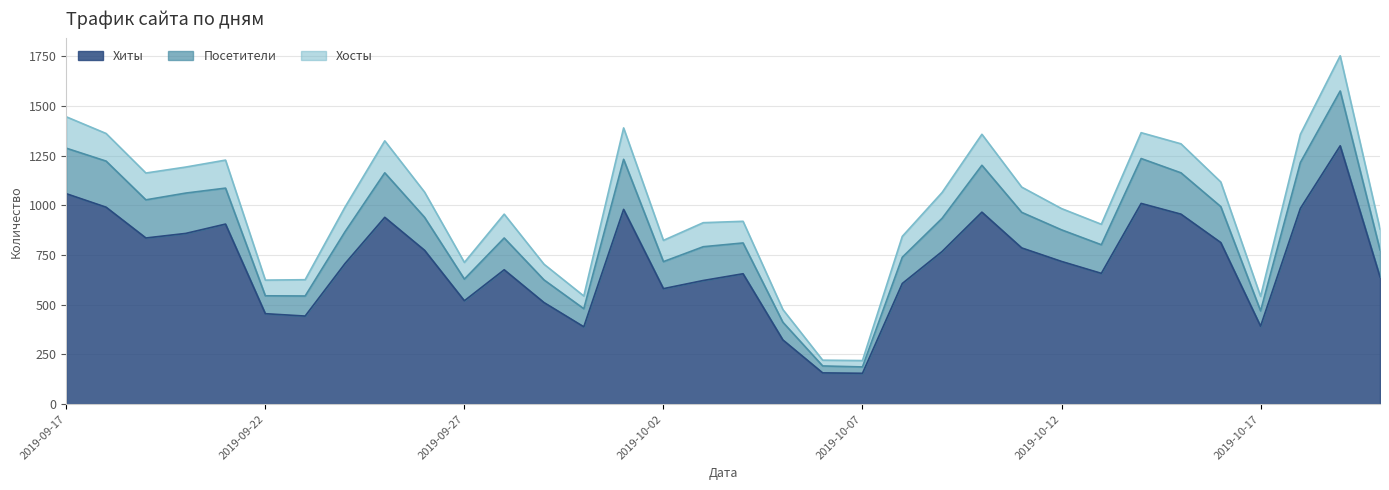

The Посетители series shows 685 at 2019-09-25. True or false?

False